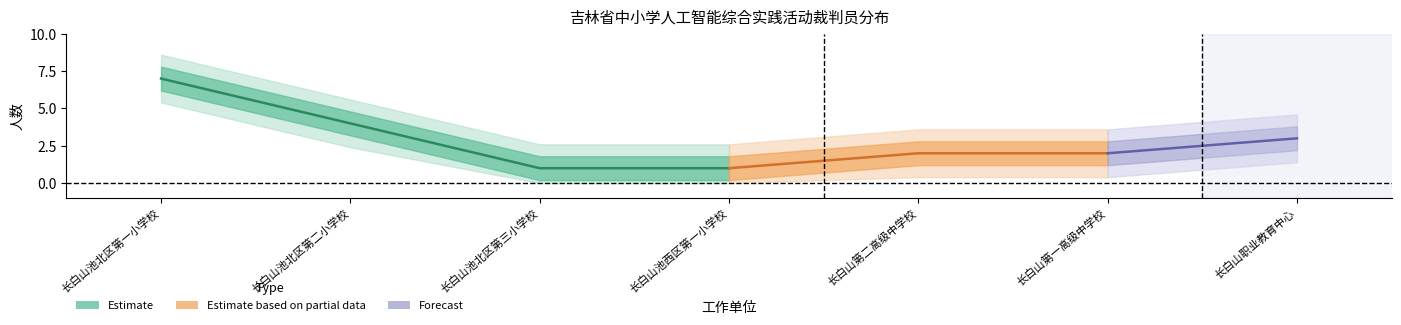

What is the value of the 池北区第二小学校 point at the 5th from the left?

4